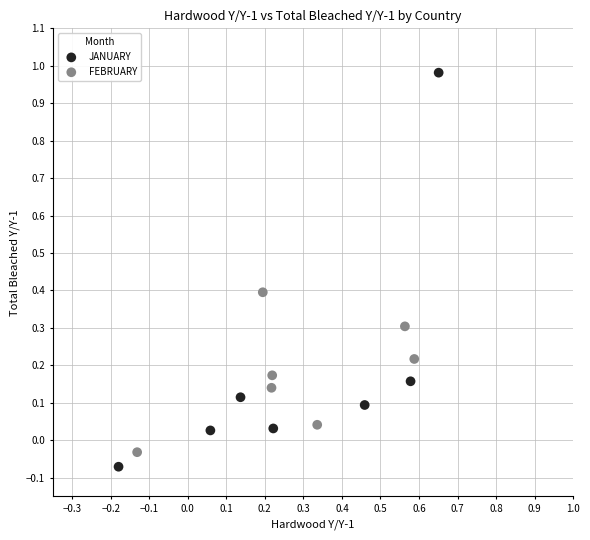

Which series contains the lowest Y value?

JANUARY